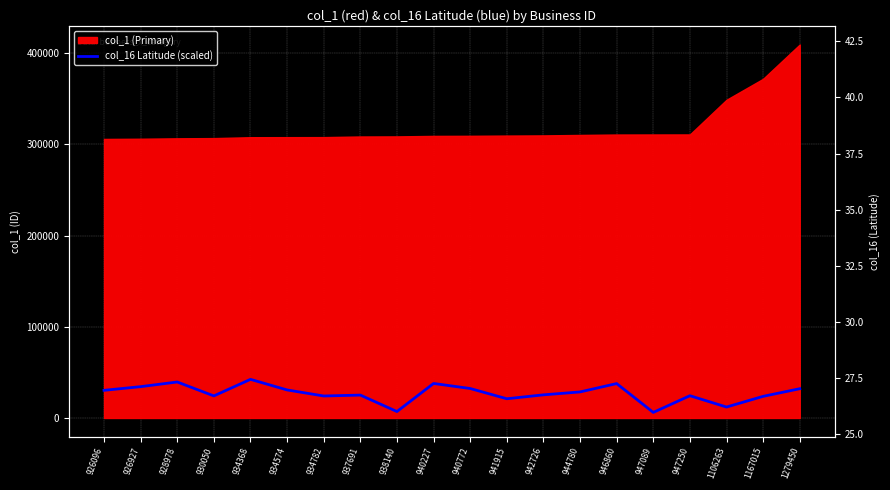

True or false: the data shows 14541.7 at 934782.

False